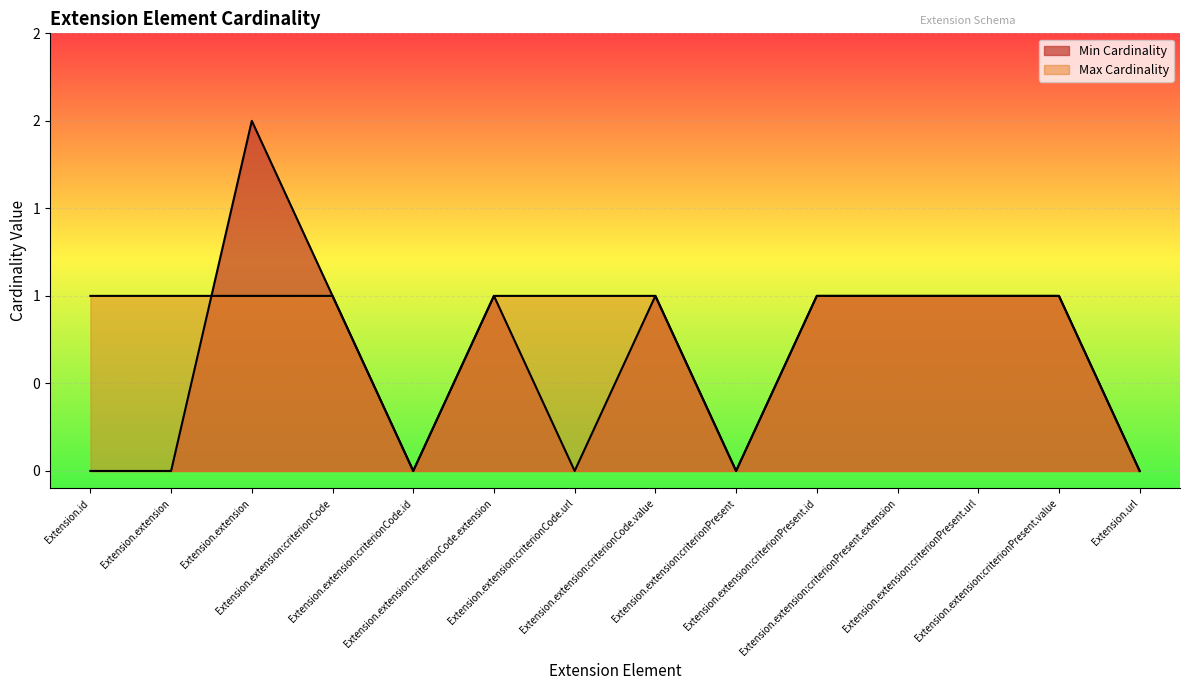

The Min Cardinality series shows 2 at Extension.extension:criterionPresent.extension. True or false?

False